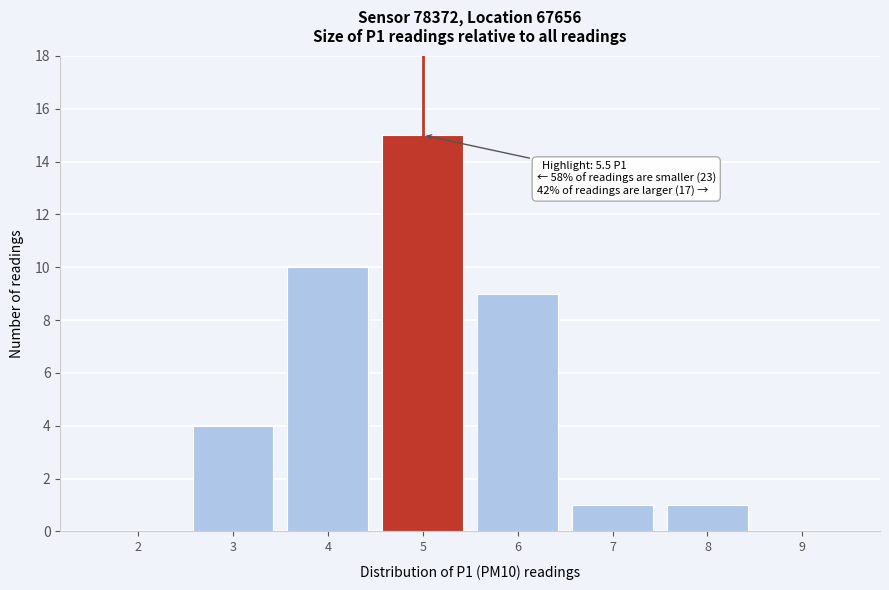

Reading left to right, what are all the values shown in this chart?

2=0	3=4	4=10	5=15	6=9	7=1	8=1	9=0